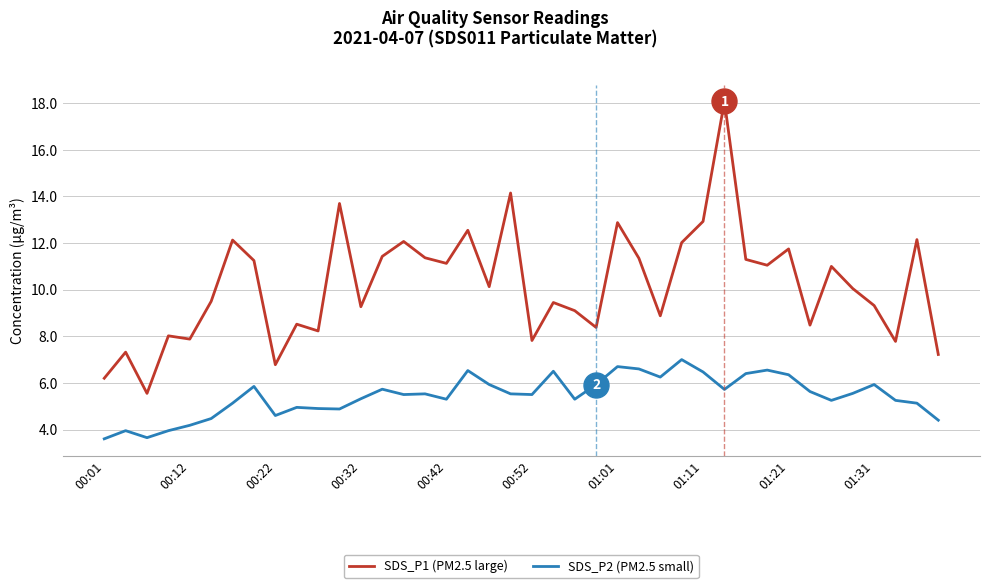

What is the difference between the maximum and minimum values in the SDS_P1 (PM2.5 large) series?

12.5